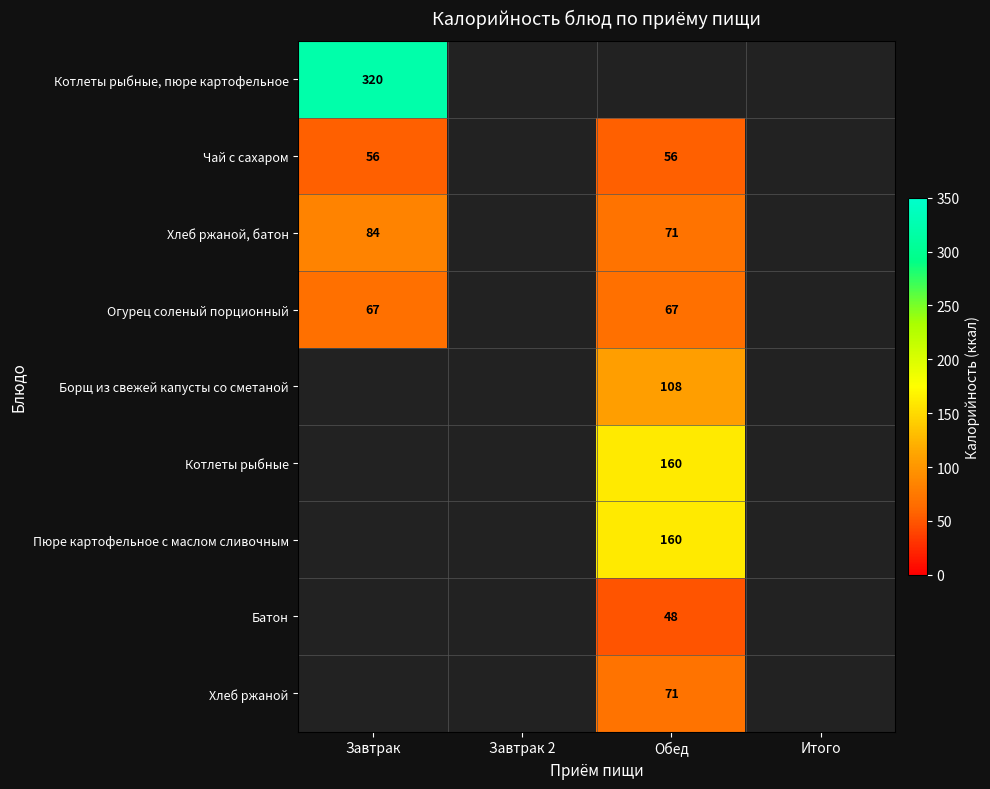

Is it true that Батон equals 76 at Обед?

False